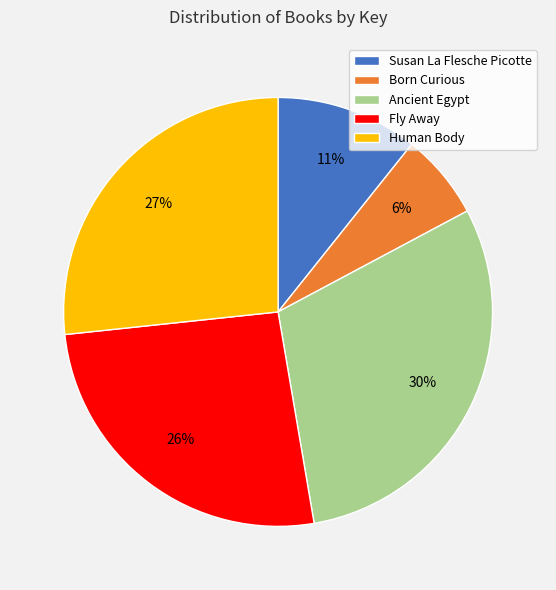

Does Human Body represent more than half of the total?

No